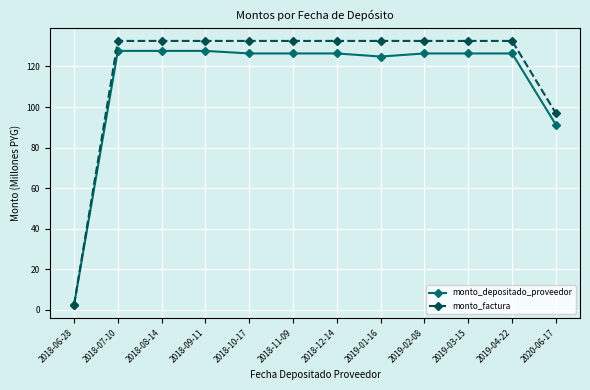

What is the highest value of the monto_depositado_proveedor series?

127.7